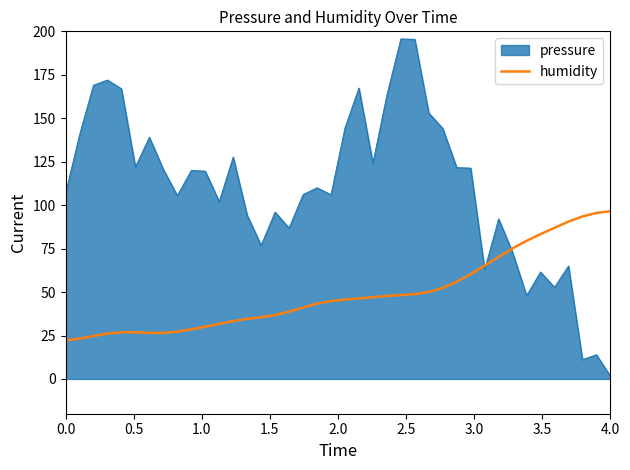

How many lines are shown in the chart?

2